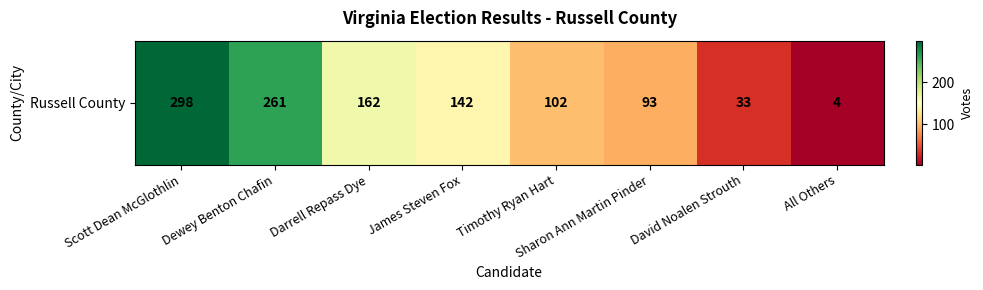

What is the minimum value shown in the chart?

4